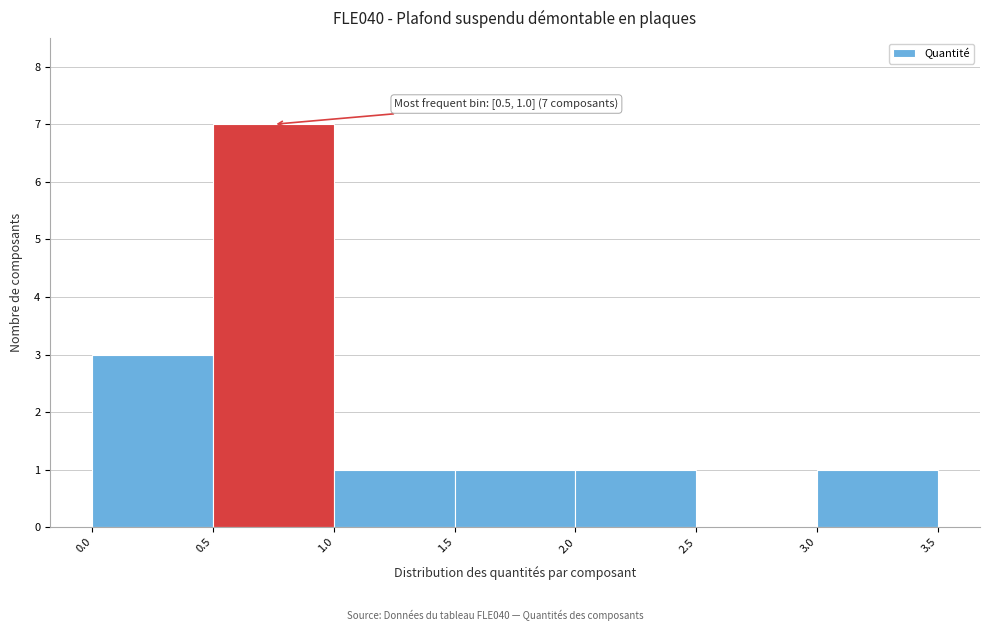

Over which range of the x-axis is the bar tallest?

0.5 to 1.0